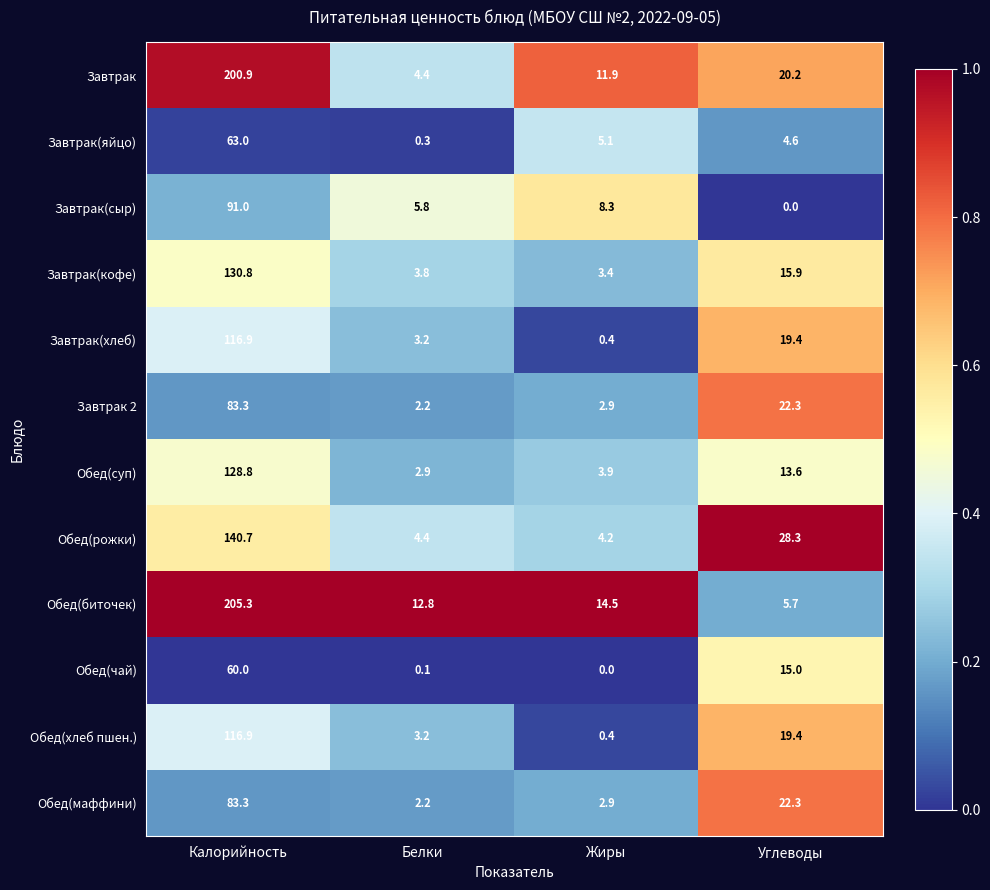

Rank the categories by Завтрак value from highest to lowest.

Калорийность, Углеводы, Жиры, Белки